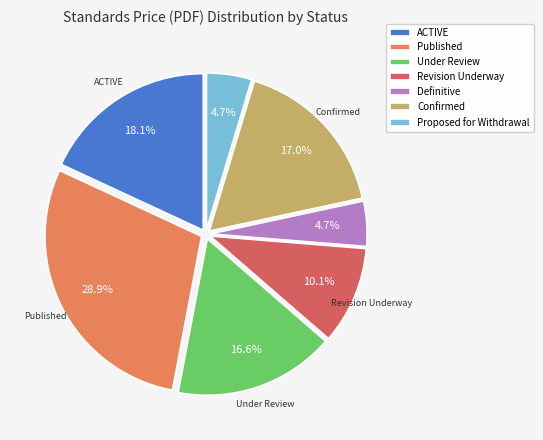

Is there a majority slice in this chart?

No